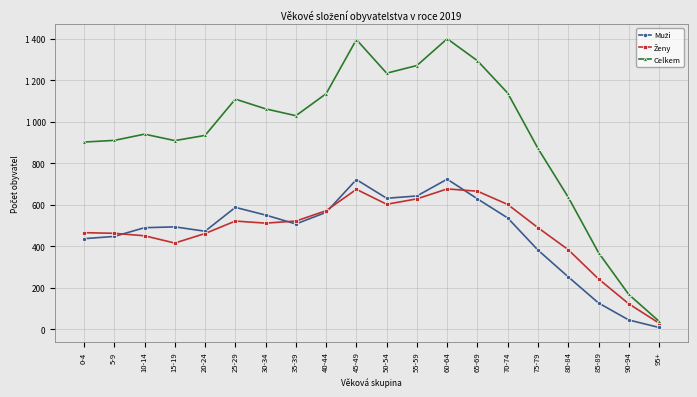

Which has a higher value, 85-89 or 35-39?

35-39